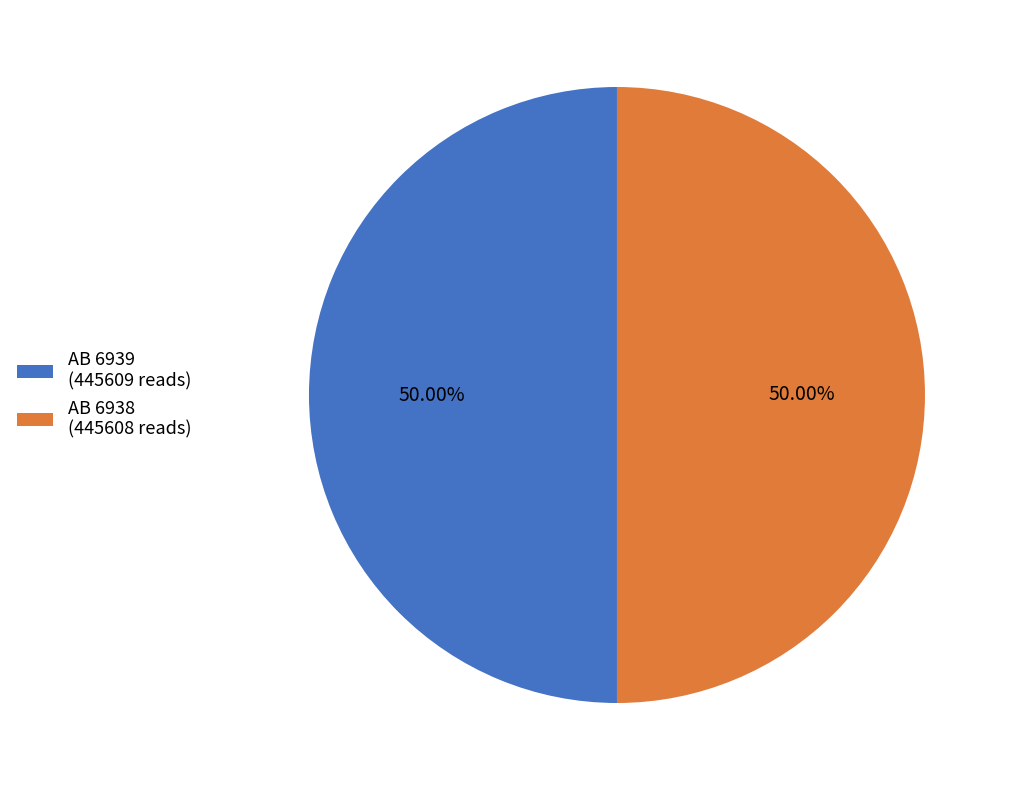

What percentage do AB 6938 and AB 6939 together represent?

100.0%